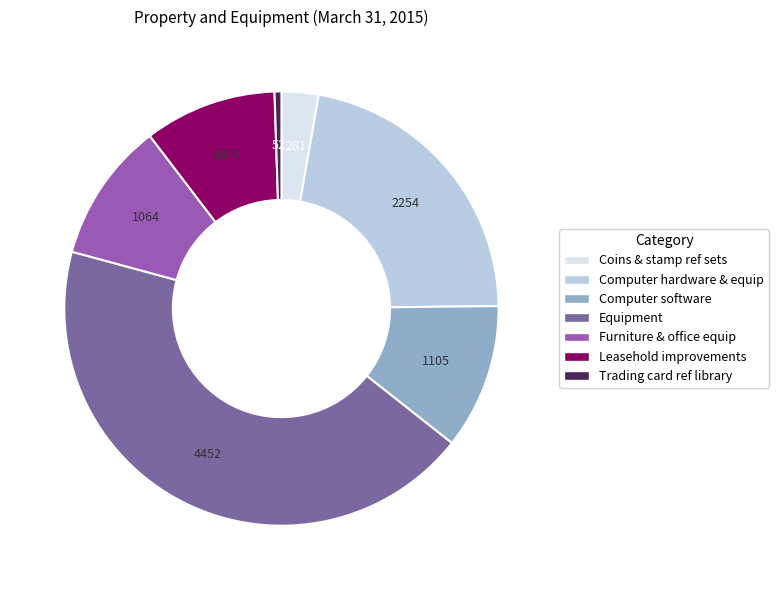

Is there any slice that represents more than half of the pie?

No